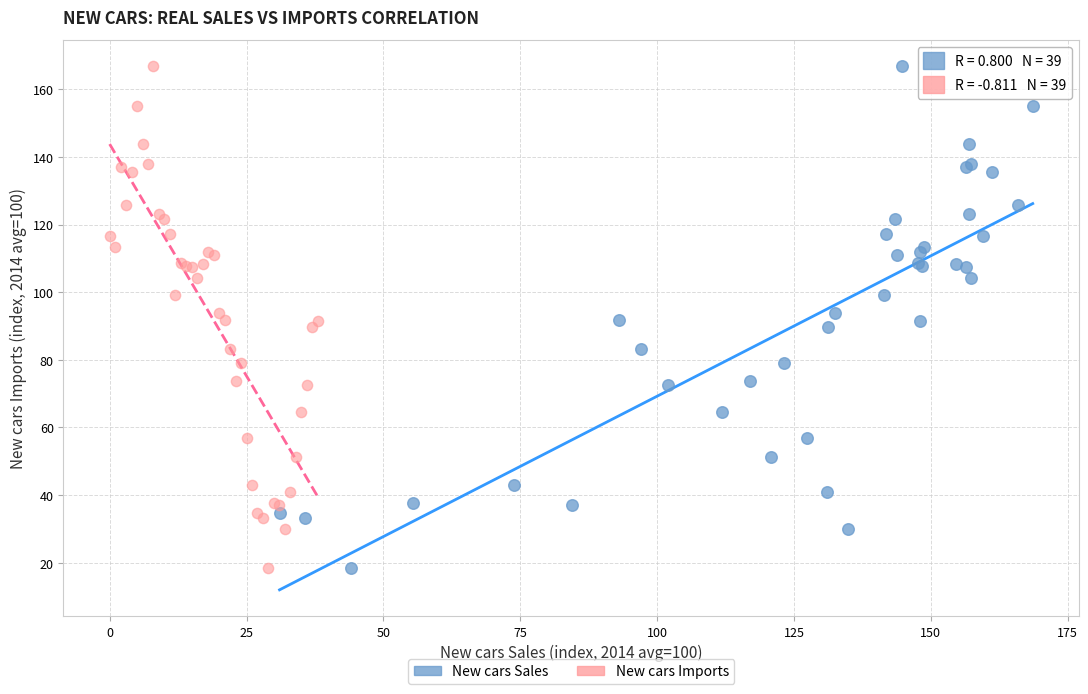

What are all the series names shown in the legend?

New cars Sales, New cars Imports